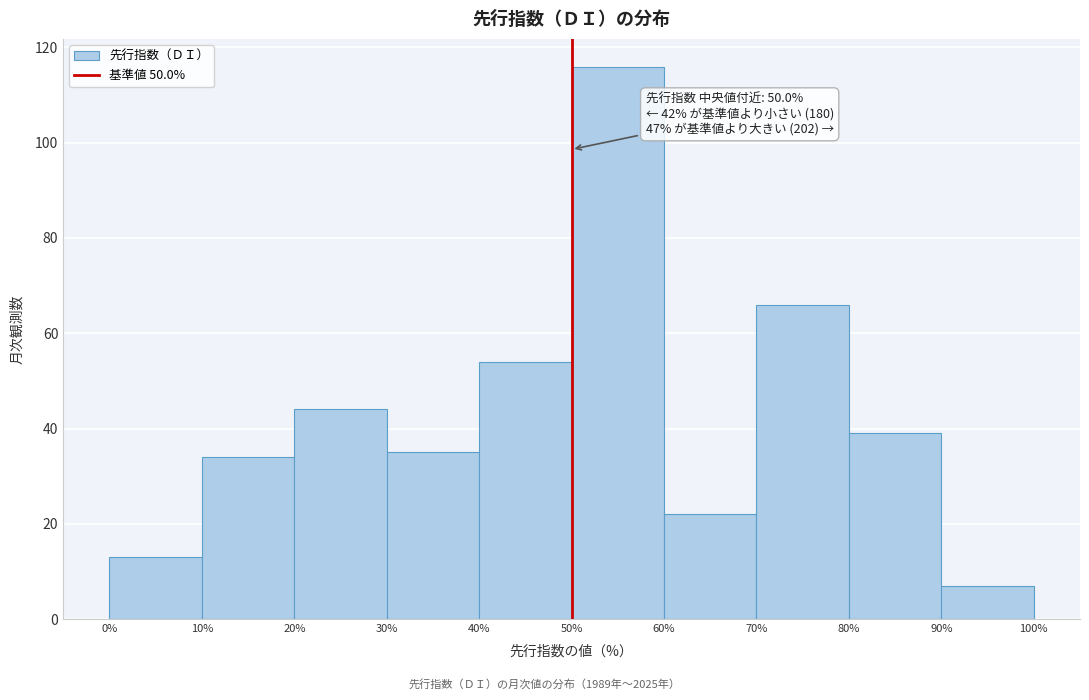

Which range on the x-axis has the tallest bar?

50% to 60%